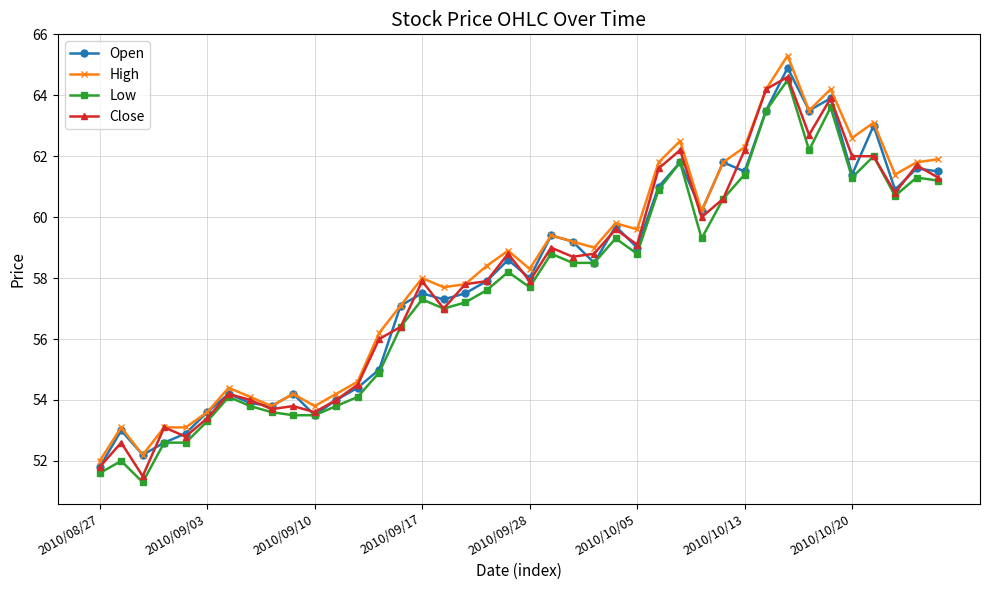

What is the greatest value displayed?

65.3